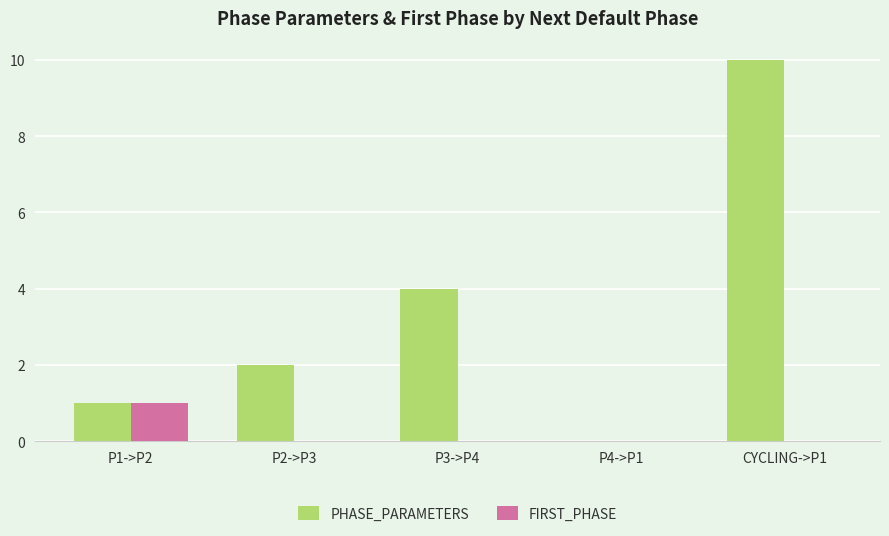

What is the maximum value shown in the chart?

10.0